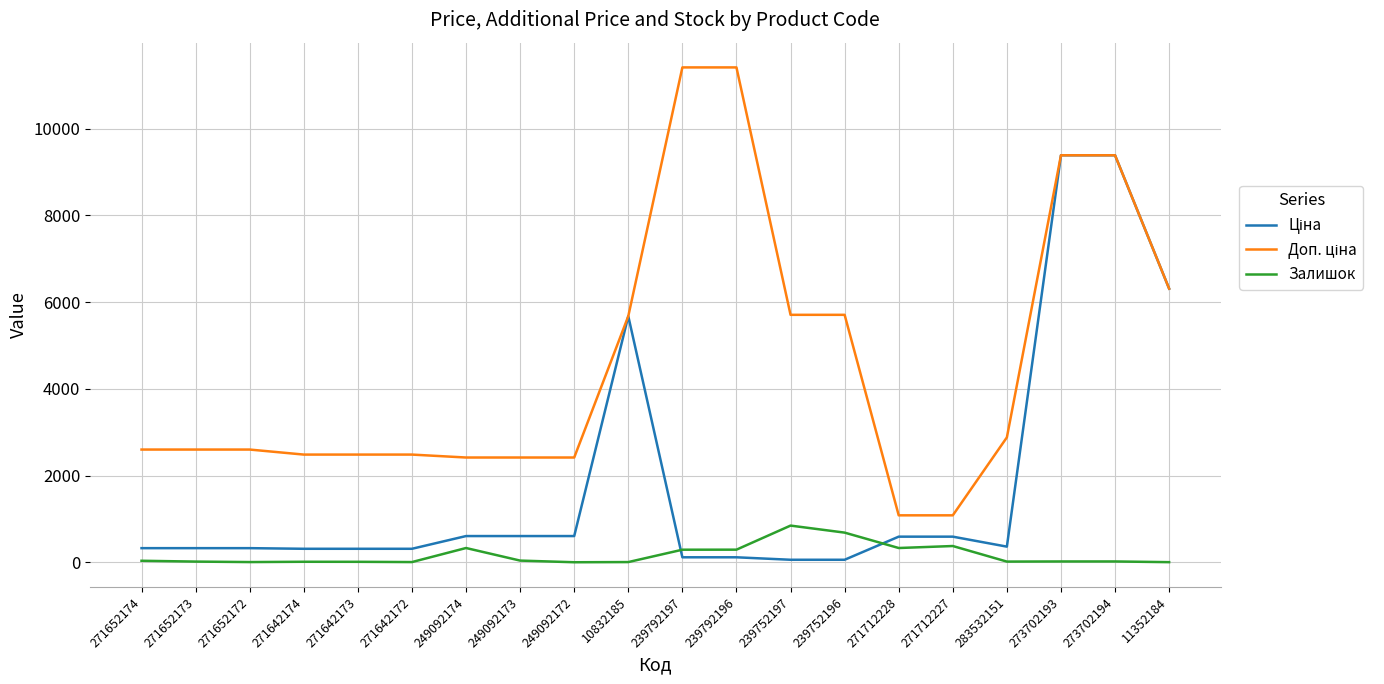

What is the difference between the highest and lowest values at 249092174?

2086.8